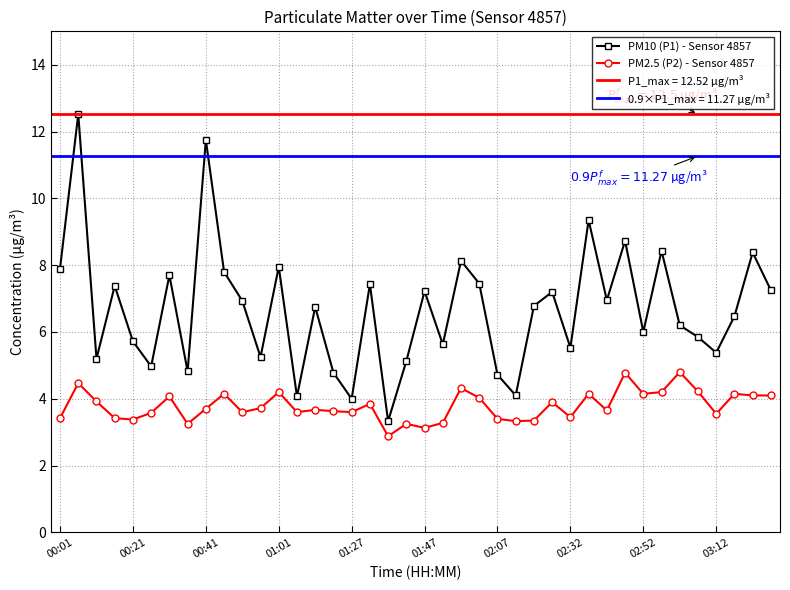

The value of PM2.5 (P2) - Sensor 4857 at 01:27 is 3.6. True or false?

True